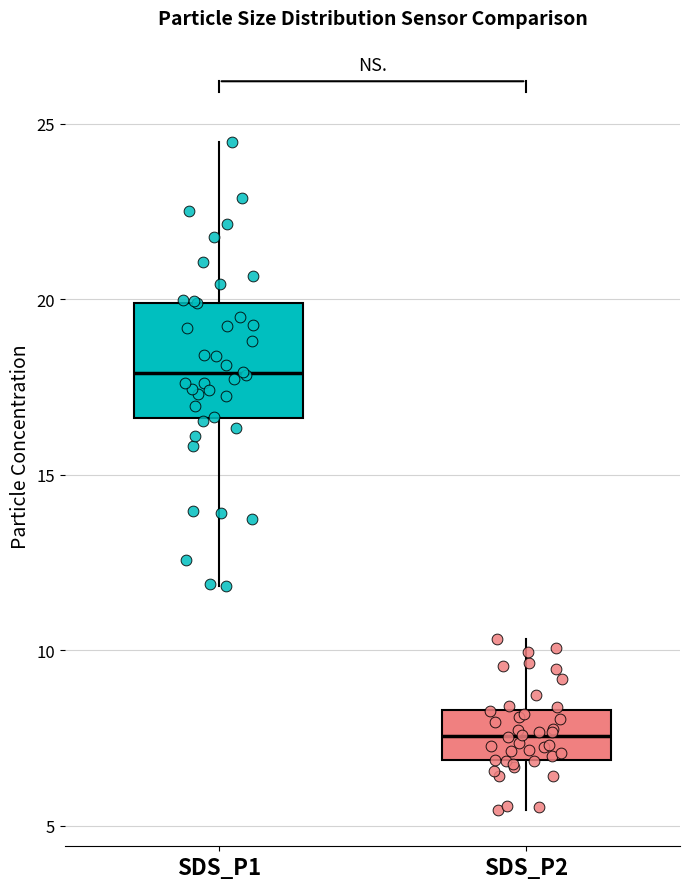

Reading left to right, transcribe this box plot: for each box, give where its median line is, the range the box spans, and where its two whiskers end, as read against the y-axis. The values are not printed on the chart, so give them approximately, as read against the axis.

SDS_P1: median 18.0, box 16.5 to 20.0, whiskers 12.0 to 24.5
SDS_P2: median 7.5, box 7.0 to 8.5, whiskers 5.5 to 10.5